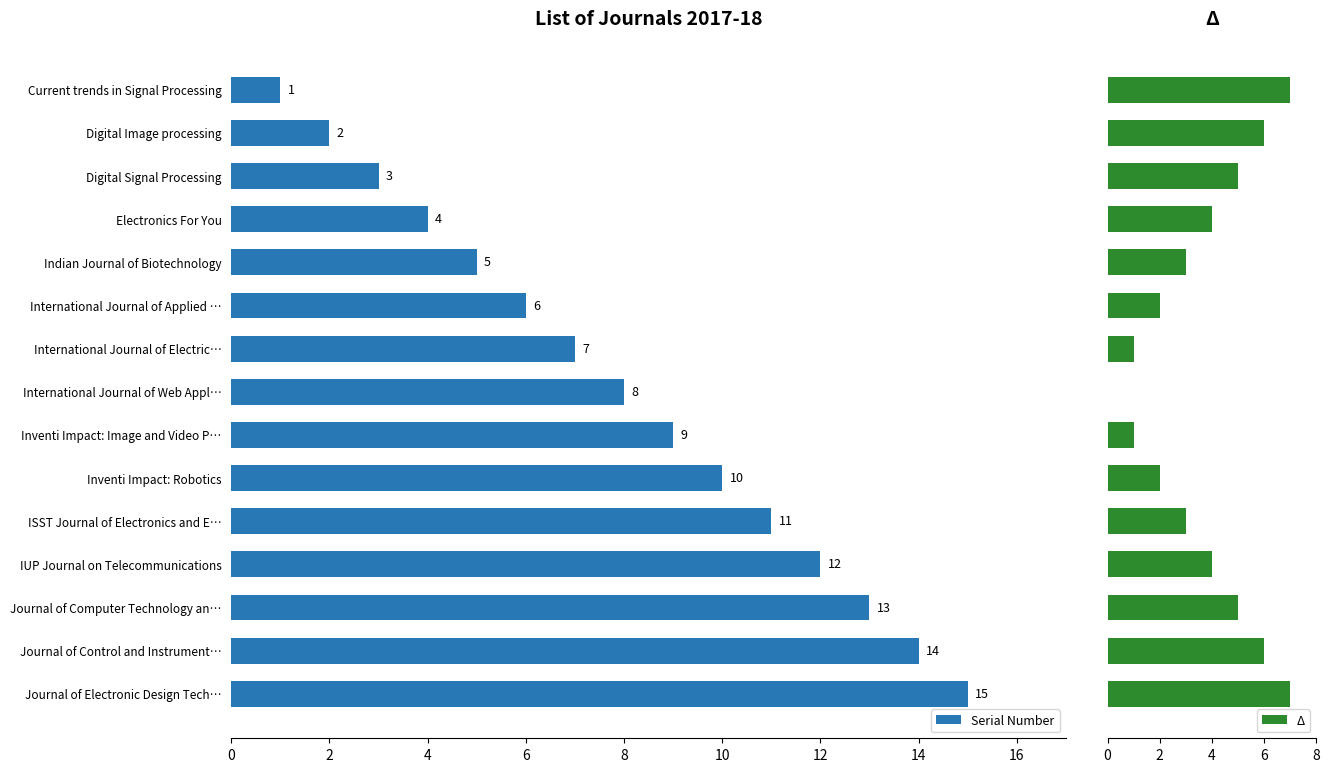

What is the sum of the Serial Number values at Inventi Impact: Robotics and Journal of Control and Instrument…?

24